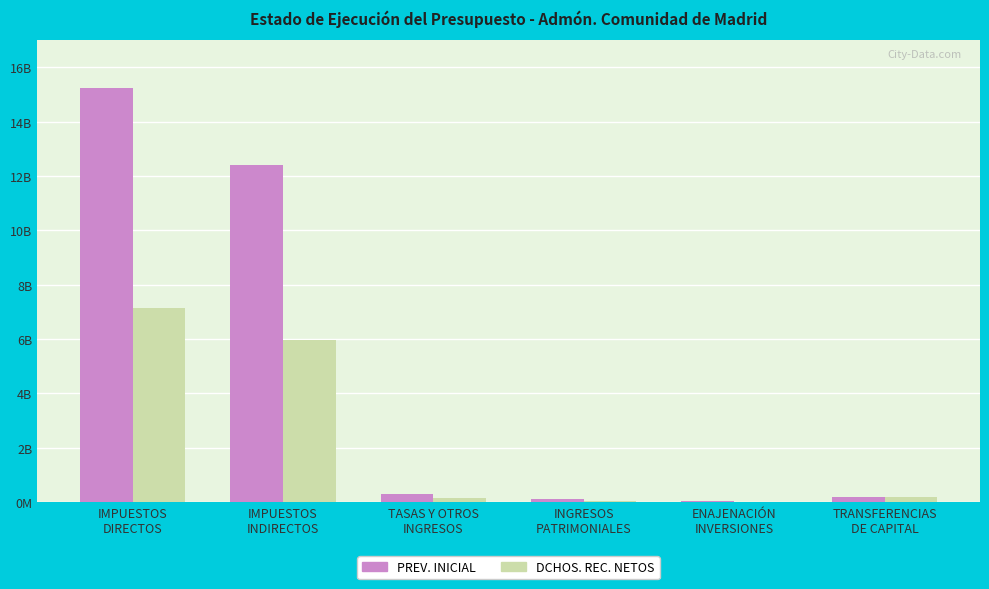

What is the difference between the PREV. INICIAL values at IMPUESTOS
DIRECTOS and IMPUESTOS
INDIRECTOS?

2867713640.0